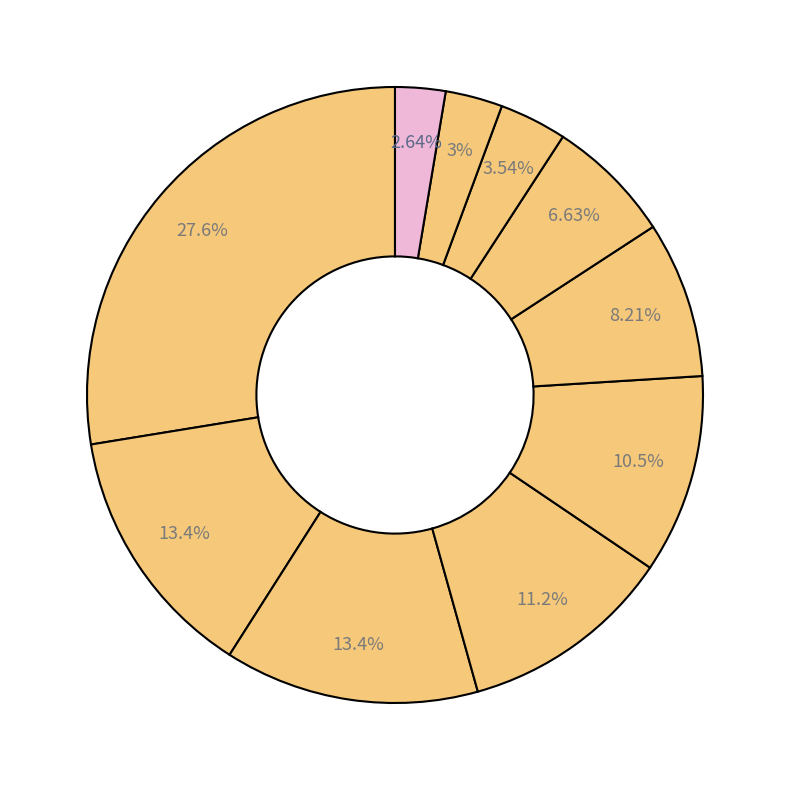

Count the number of slices in the pie.

10